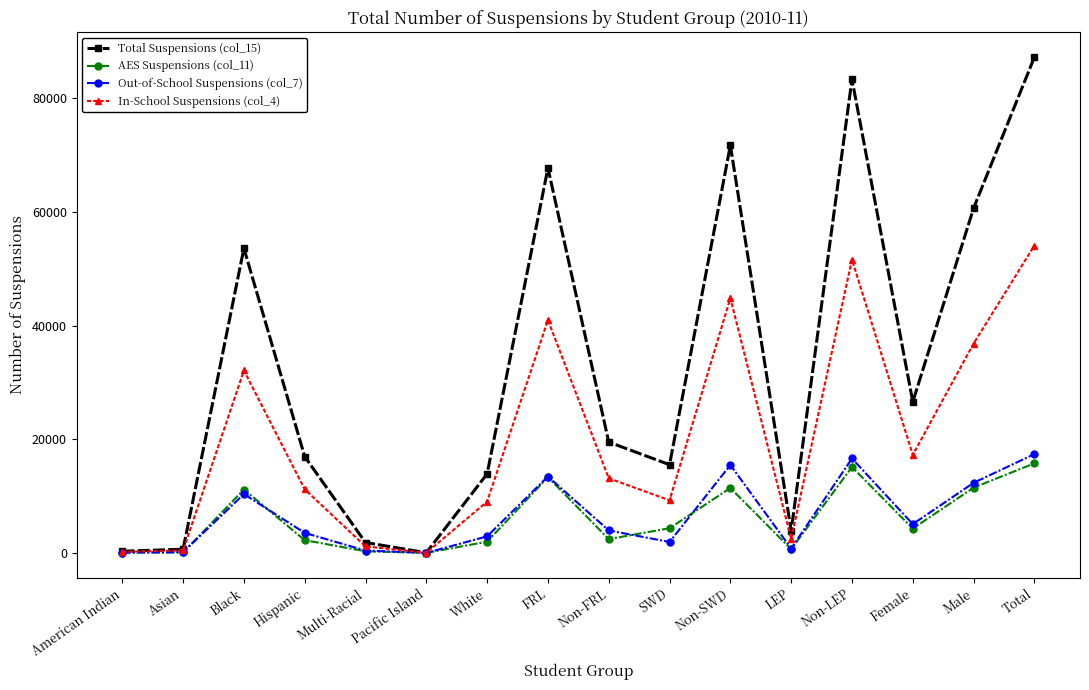

What is the difference between the second highest and second lowest values in the AES Suspensions (col_11) series?

15065